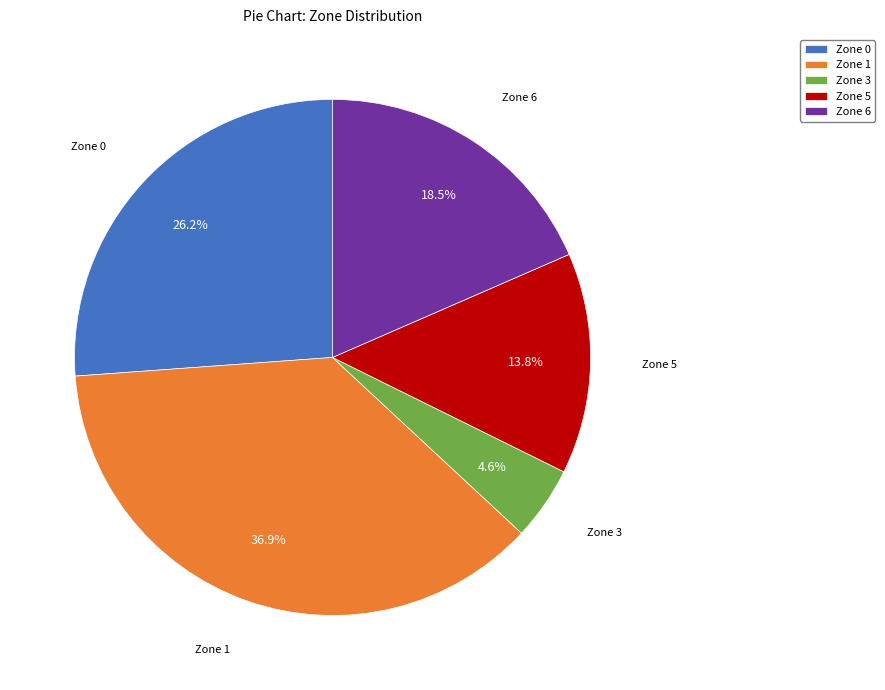

What portion of the pie excludes Zone 6?

81.5%